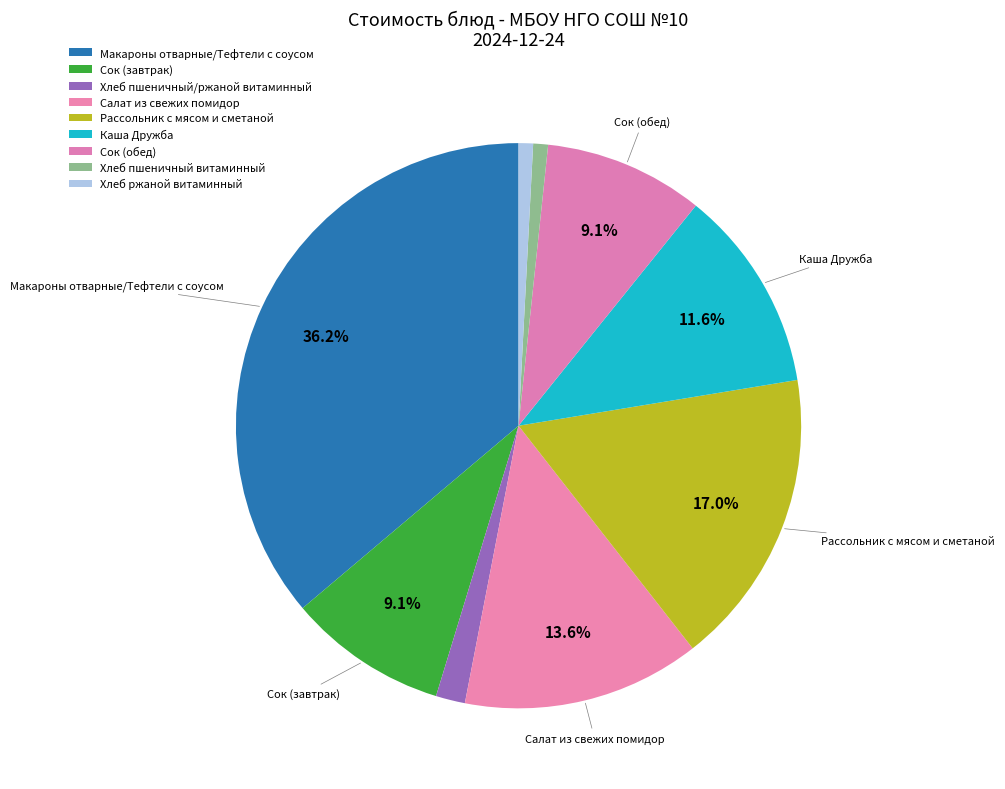

Does Салат из свежих помидор account for over 50% of the chart?

No